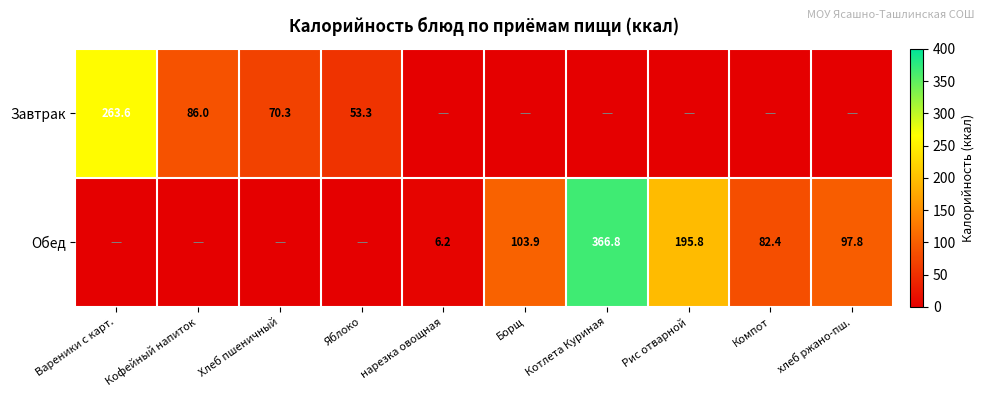

True or false: Обед has a value of 28.8 at Компот.

False